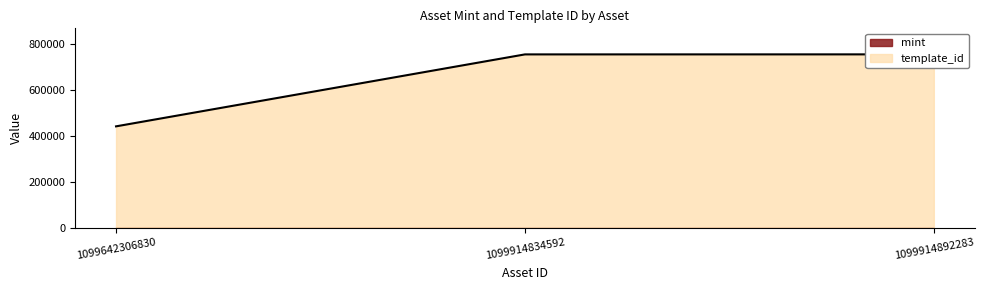

List the labels in order of value, smallest first.

1099642306830, 1099914834592, 1099914892283